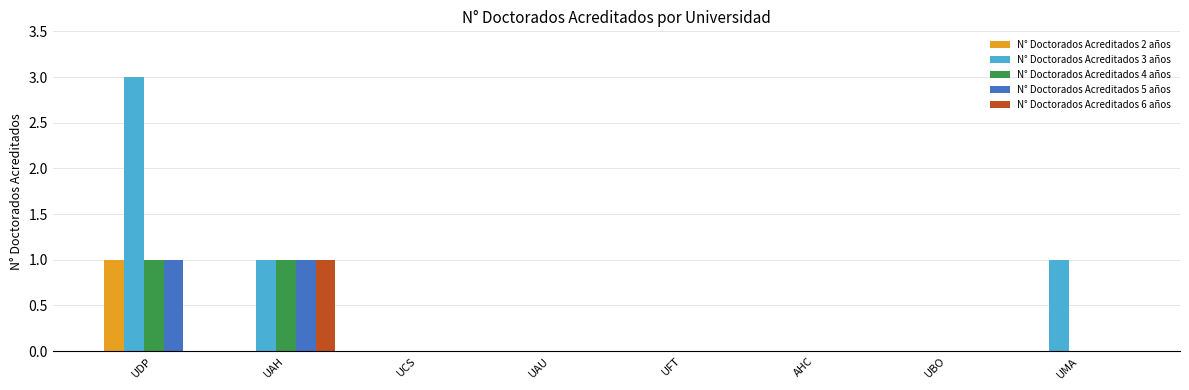

True or false: N° Doctorados Acreditados 6 años has a value of -1 at UCS.

False